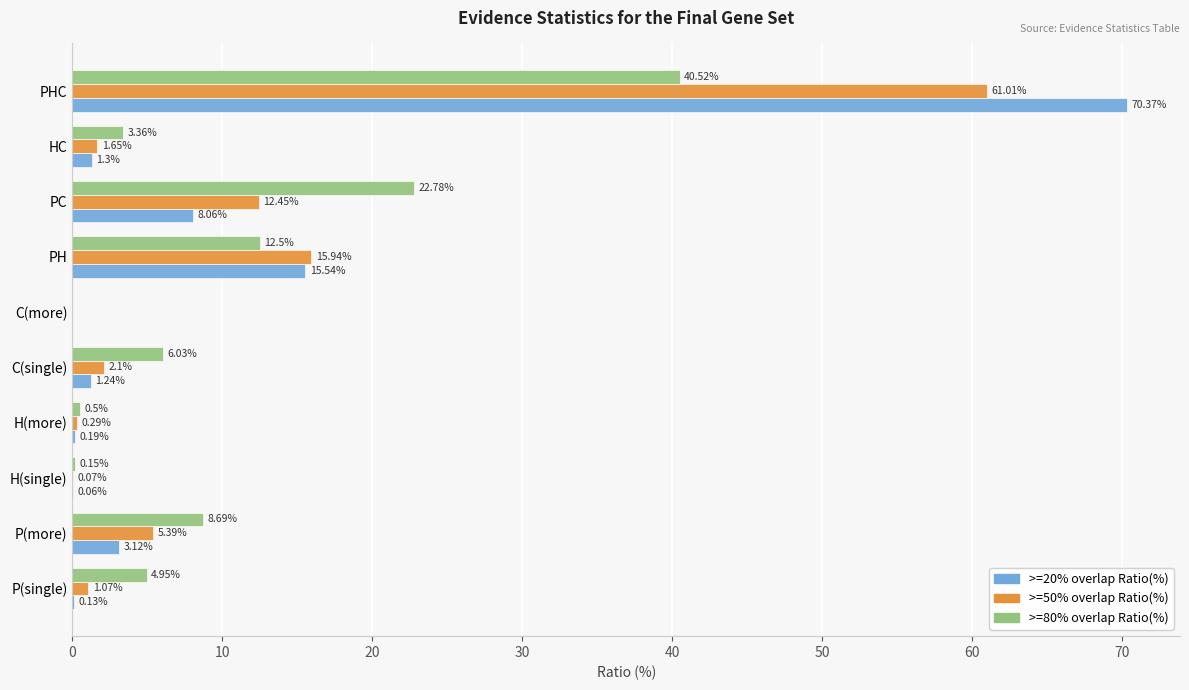

Between P(single) and C(single), which series saw the biggest shift?

>=20% overlap Ratio(%)